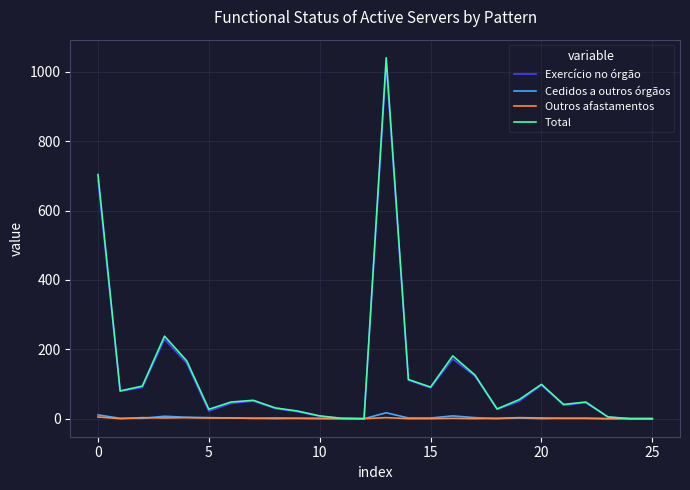

What is the greatest value displayed?

1041